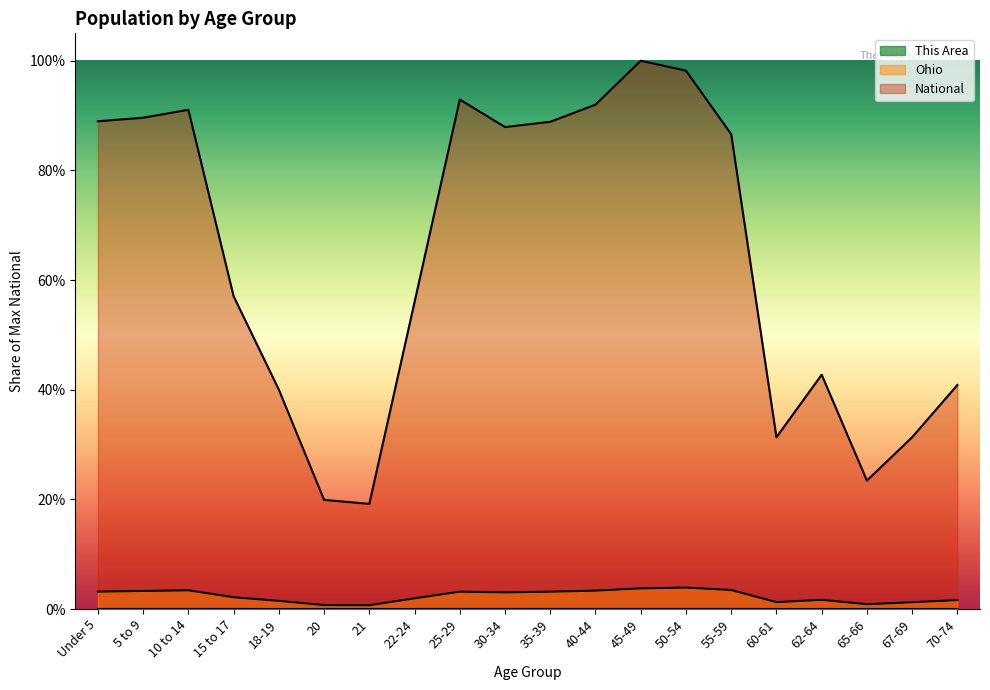

Reading left to right, extract all data points from this chart.

This Area: Under 5=0.0	5 to 9=0.0	10 to 14=0.0	15 to 17=0.0	18-19=0.0	20=0.0	21=0.0	22-24=0.0	25-29=0.0	30-34=0.0	35-39=0.0	40-44=0.0	45-49=0.0	50-54=0.0	55-59=0.0	60-61=0.0	62-64=0.0	65-66=0.0	67-69=0.0	70-74=0.0
Ohio: Under 5=0.0	5 to 9=0.0	10 to 14=0.0	15 to 17=0.0	18-19=0.0	20=0.0	21=0.0	22-24=0.0	25-29=0.0	30-34=0.0	35-39=0.0	40-44=0.0	45-49=0.0	50-54=0.0	55-59=0.0	60-61=0.0	62-64=0.0	65-66=0.0	67-69=0.0	70-74=0.0
National: Under 5=0.9	5 to 9=0.9	10 to 14=0.9	15 to 17=0.6	18-19=0.4	20=0.2	21=0.2	22-24=0.6	25-29=0.9	30-34=0.9	35-39=0.9	40-44=0.9	45-49=1.0	50-54=1.0	55-59=0.9	60-61=0.3	62-64=0.4	65-66=0.2	67-69=0.3	70-74=0.4